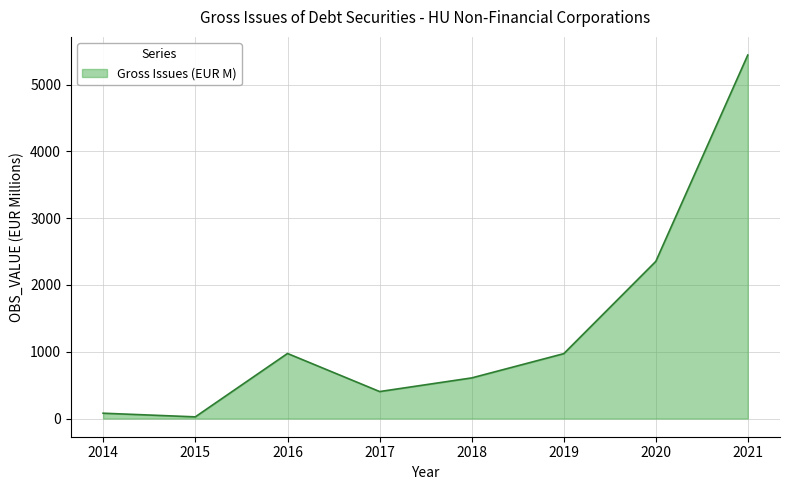

True or false: there are more than 0 points higher than both neighbors.

True